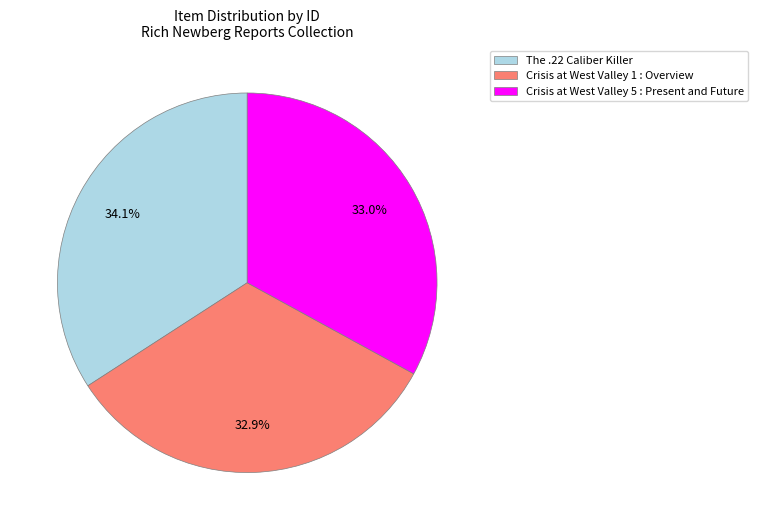

To the nearest percent, what is the combined percentage of Crisis at West Valley 5 : Present and Future and Crisis at West Valley 1 : Overview?

66%